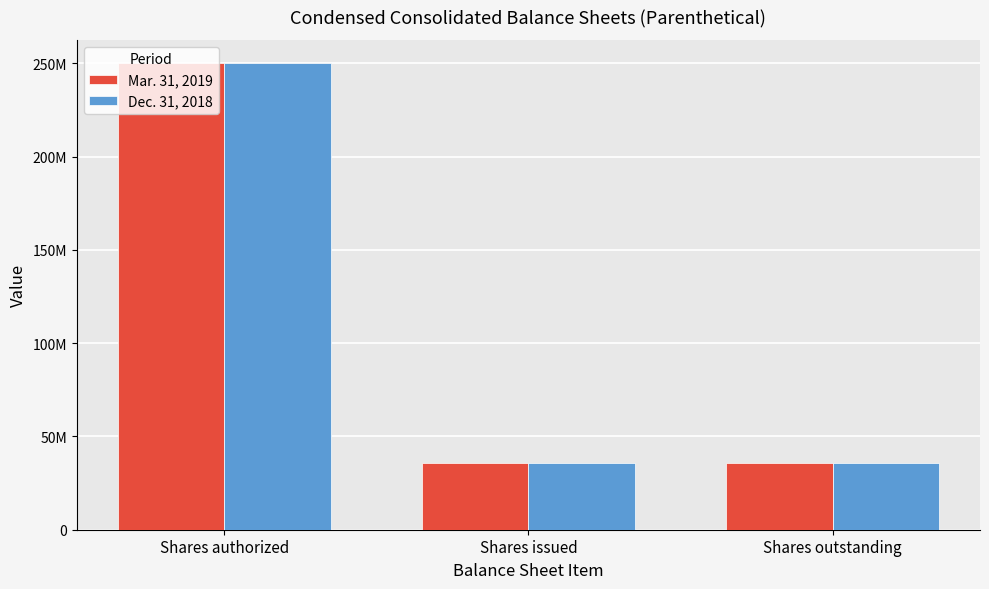

What is the average value of the Mar. 31, 2019 series?

107124667